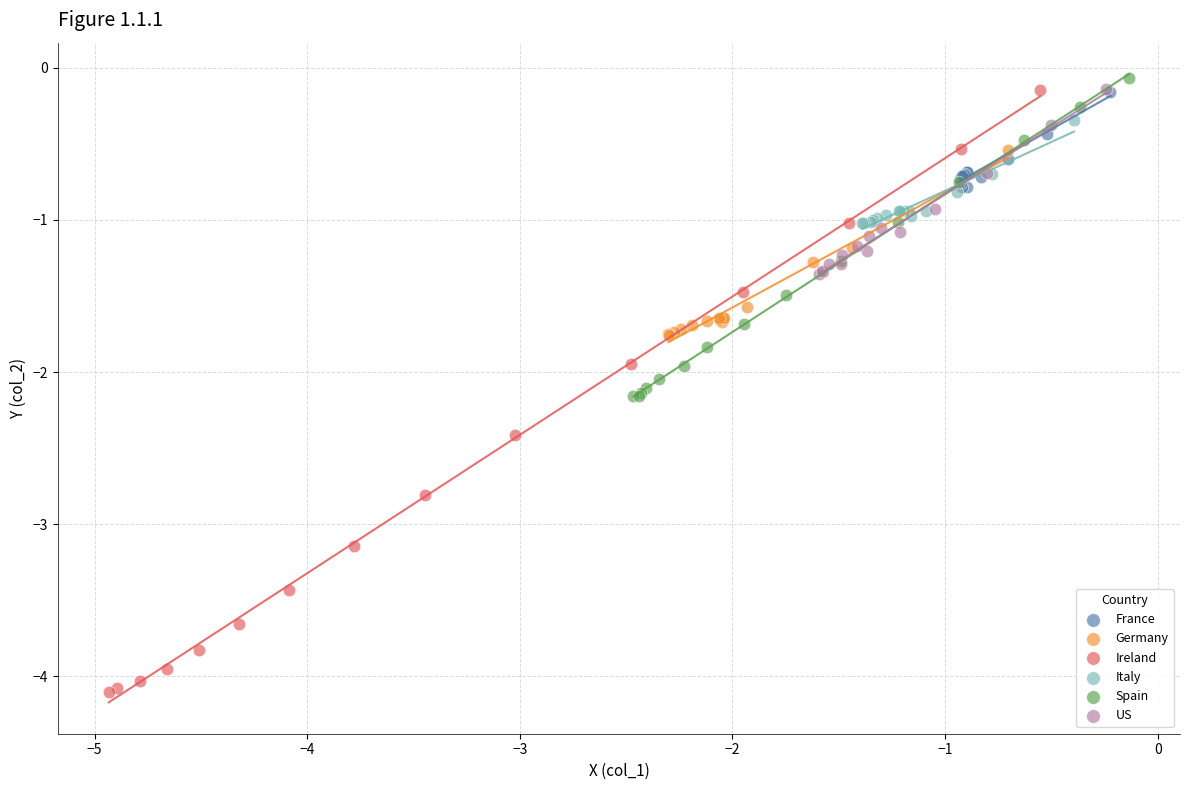

Which series has the largest Y range (max minus min)?

Ireland